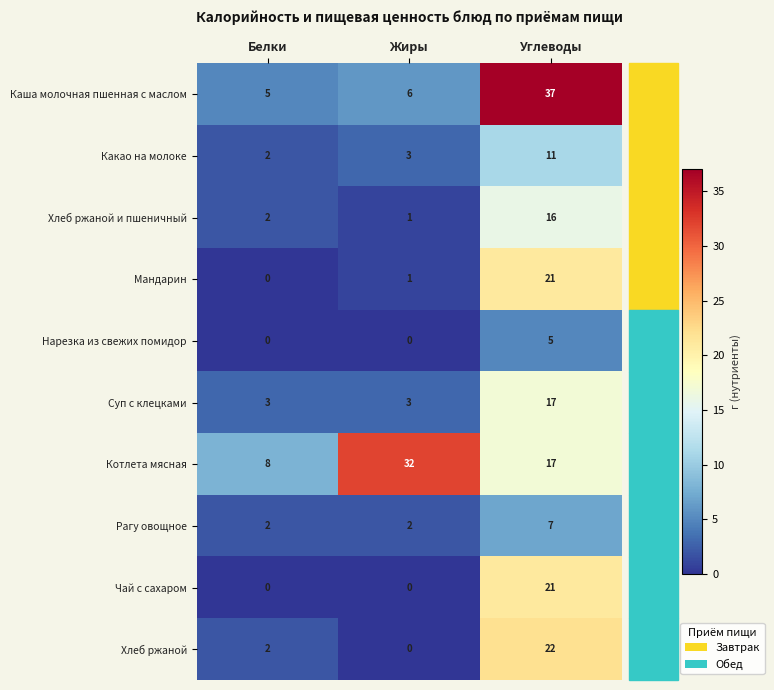

What is the total value across all series at Белки?

24